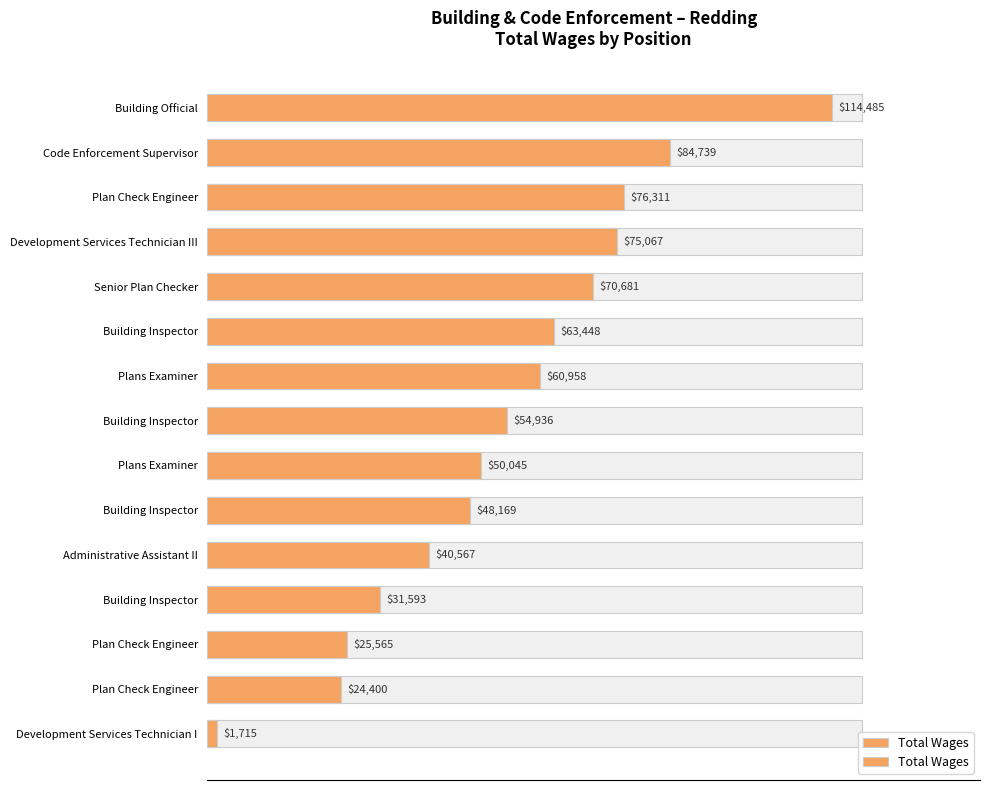

What is the sum of the values at Plan Check Engineer and Building Inspector?

57158